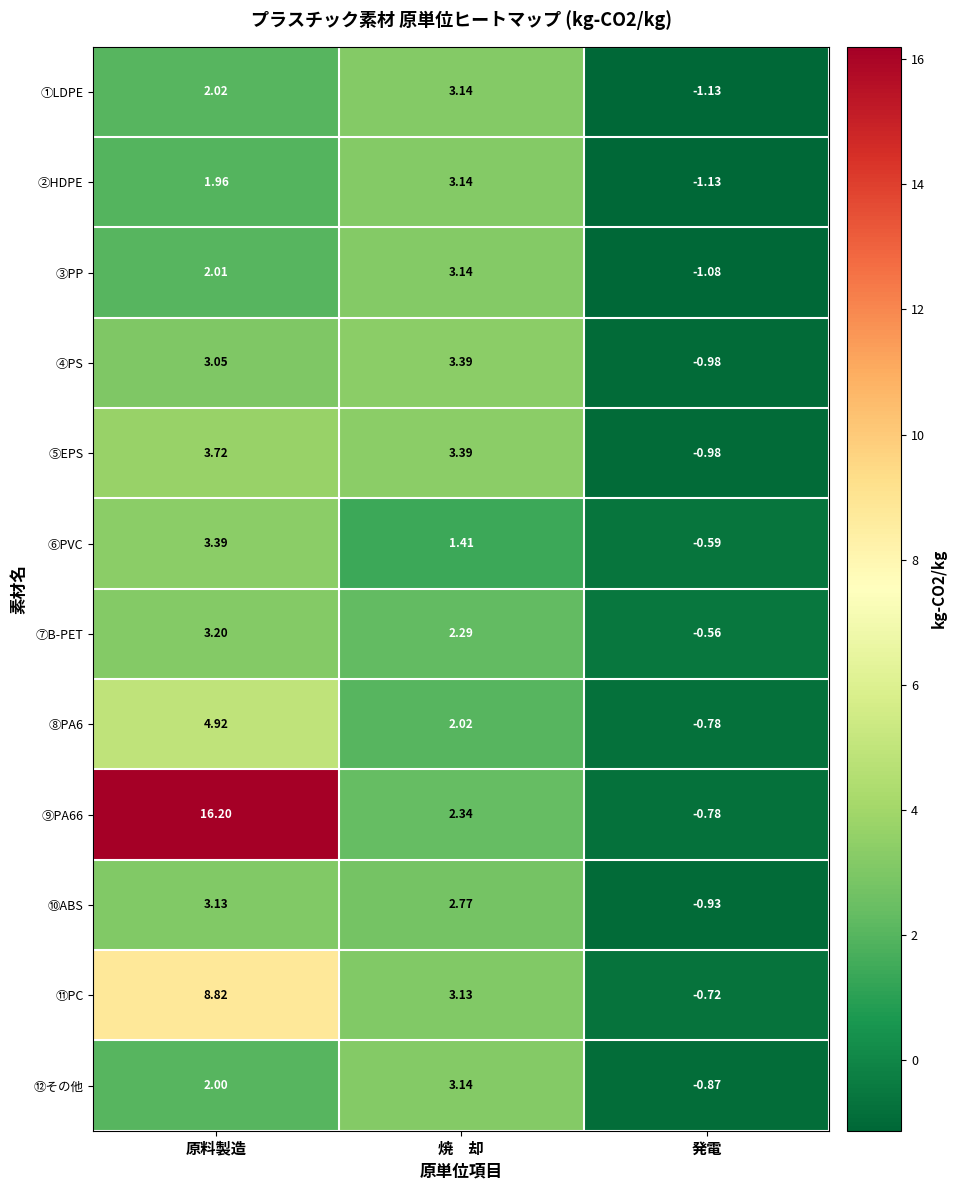

Where does the ⑪PC series first go above 3?

原料製造